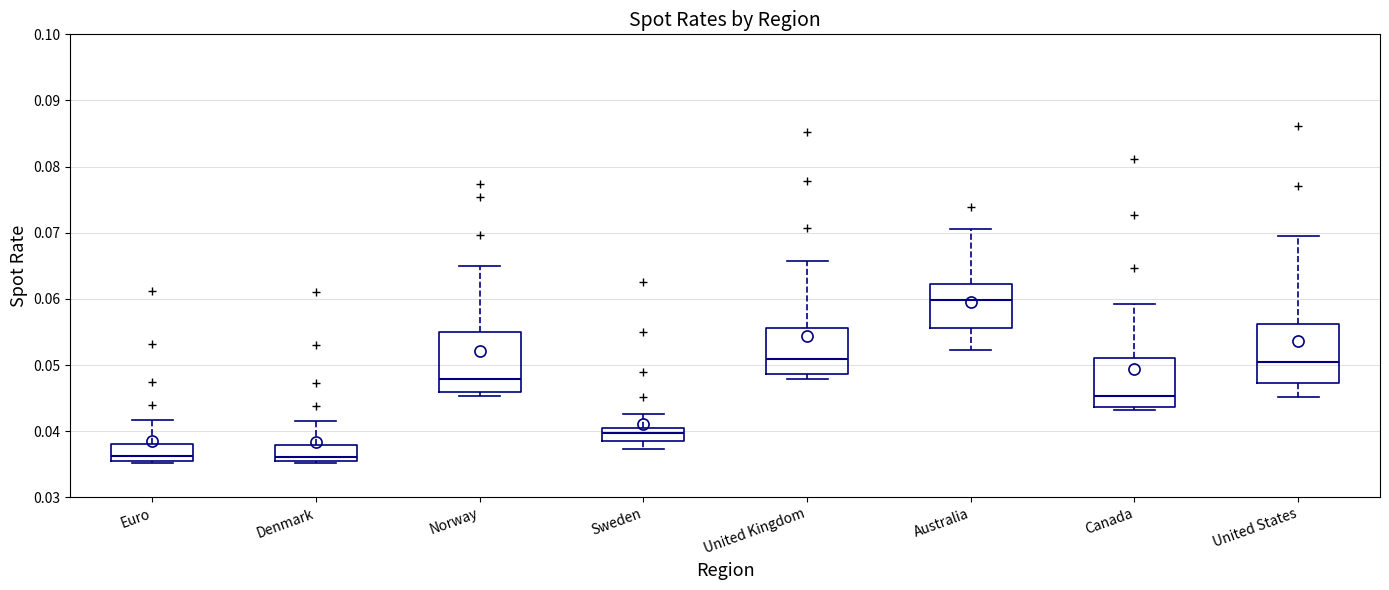

Reading left to right, read every box against the y-axis: the position of its median line, the range the box covers, and the ends of its whiskers. The values are not printed on the chart, so give them approximately, as read against the axis.

Euro: median 0.036 (just above the box's lower edge), box 0.036 to 0.038, whiskers 0.035 to 0.042
Denmark: median 0.036, box 0.035 to 0.038, whiskers 0.035 (just below the box's lower edge) to 0.041
Norway: median 0.048, box 0.046 to 0.055, whiskers 0.045 to 0.065
Sweden: median 0.040 (inside the box), box 0.039 to 0.040, whiskers 0.037 to 0.043
United Kingdom: median 0.051, box 0.049 to 0.056, whiskers 0.048 to 0.066
Australia: median 0.060, box 0.056 to 0.062, whiskers 0.052 to 0.071
Canada: median 0.045, box 0.044 to 0.051, whiskers 0.043 to 0.059
United States: median 0.050, box 0.047 to 0.056, whiskers 0.045 to 0.070